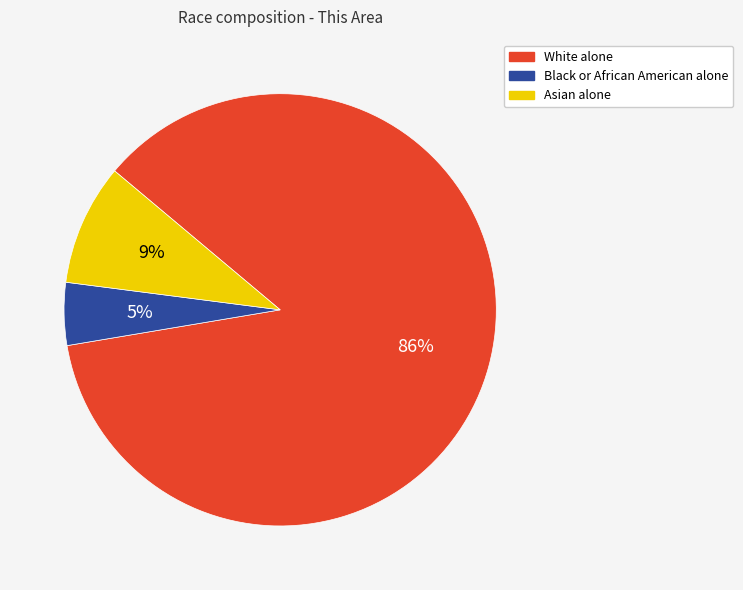

Count the number of slices in the pie.

3